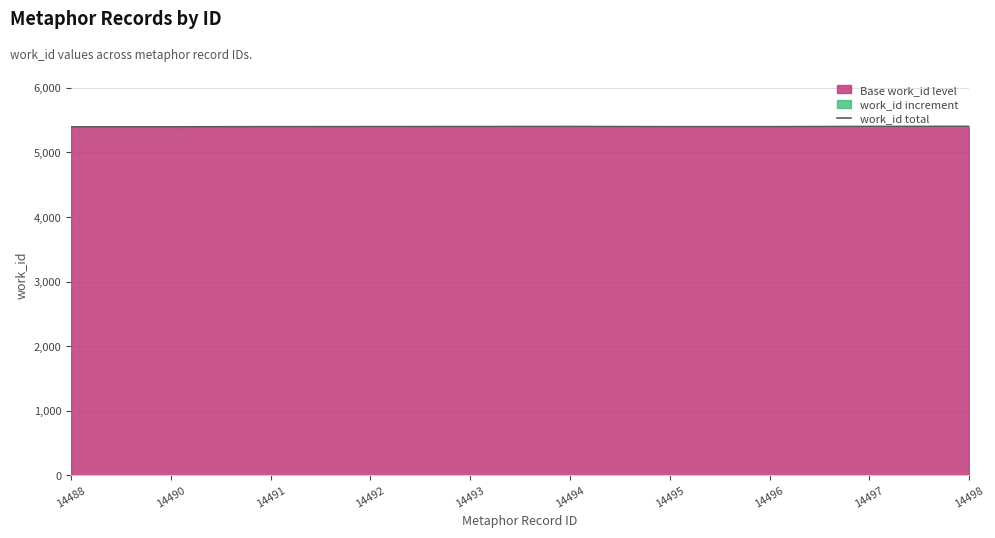

What is the greatest value displayed?

5404